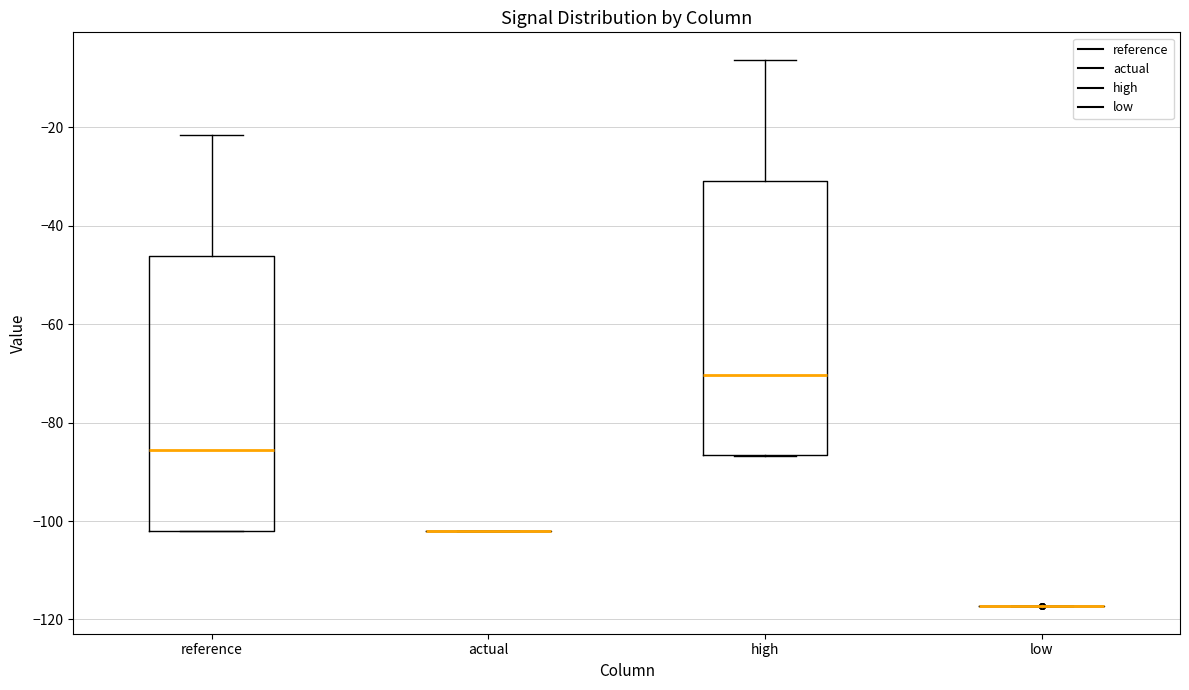

Reading left to right, read every box against the y-axis: the position of its median line, the range the box covers, and the ends of its whiskers. The values are not printed on the chart, so give them approximately, as read against the axis.

reference: median -86, box -102 to -46, whiskers -102 to -22
actual: box collapsed to a line at -102, whiskers -102 to -102
high: median -70, box -86 to -30, whiskers -86 to -6
low: box collapsed to a line at -118, whiskers -118 to -118